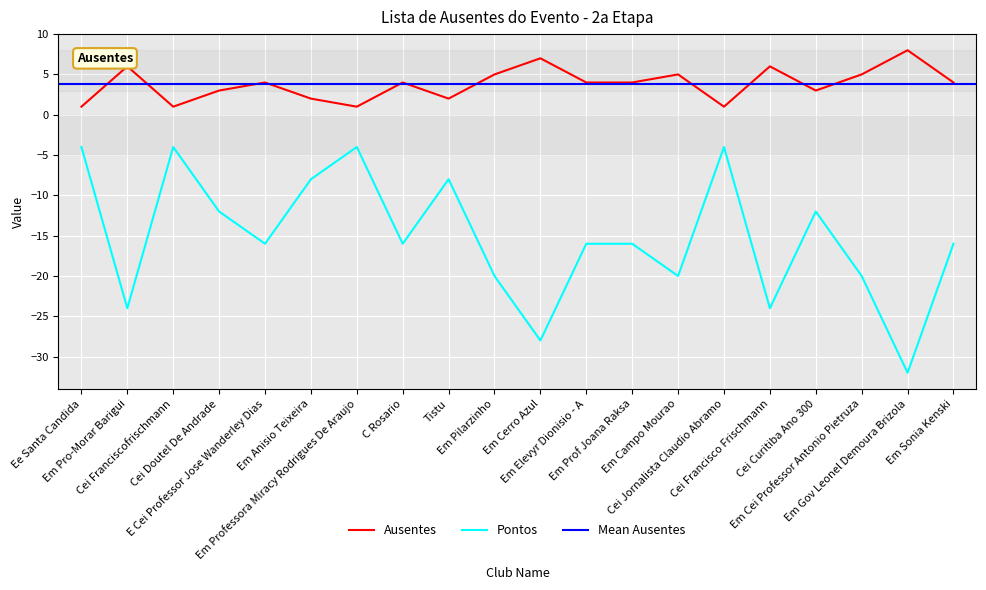

In Ausentes, how many points are higher than both neighbors (excluding endpoints)?

7